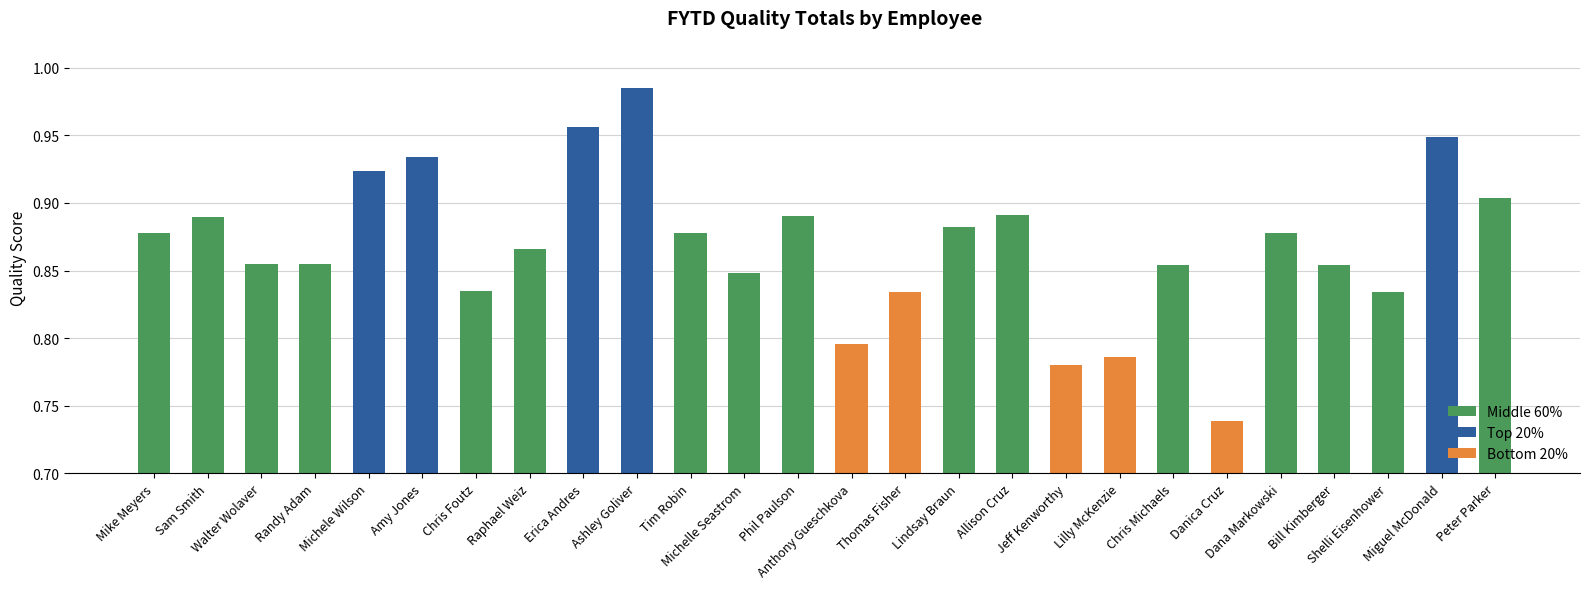

Reading left to right, list all the values displayed in this chart.

0.9	0.9	0.9	0.9	0.9	0.9	0.8	0.9	1.0	1.0	0.9	0.8	0.9	0.8	0.8	0.9	0.9	0.8	0.8	0.9	0.7	0.9	0.9	0.8	0.9	0.9